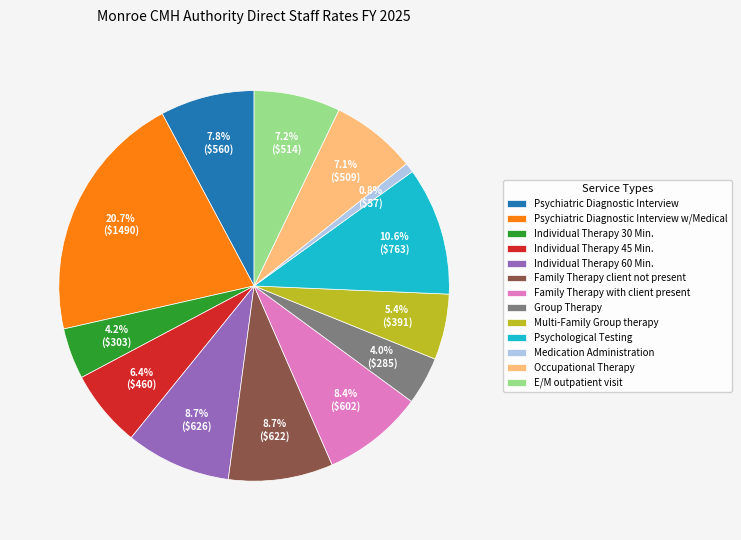

Which category has the smallest portion of the pie?

Medication Administration